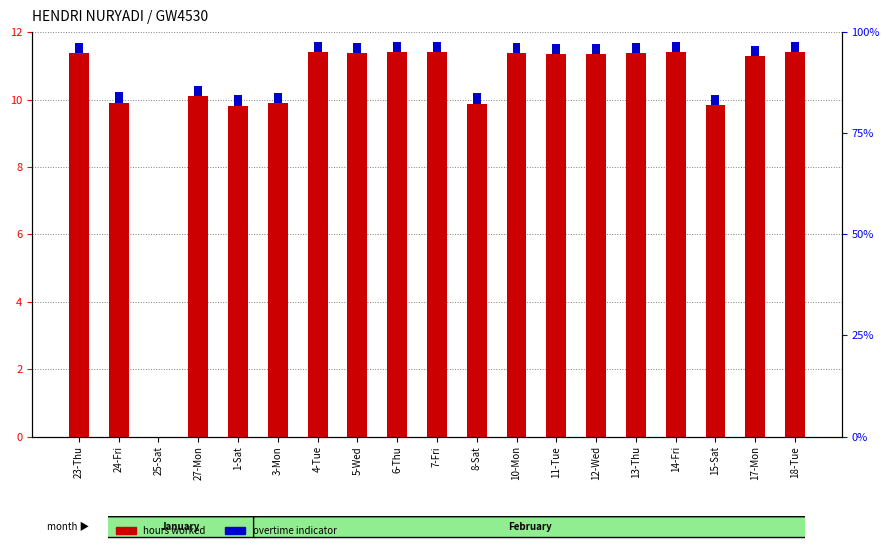

Rank the series by their maximum value, from highest to lowest.

hours worked, overtime indicator